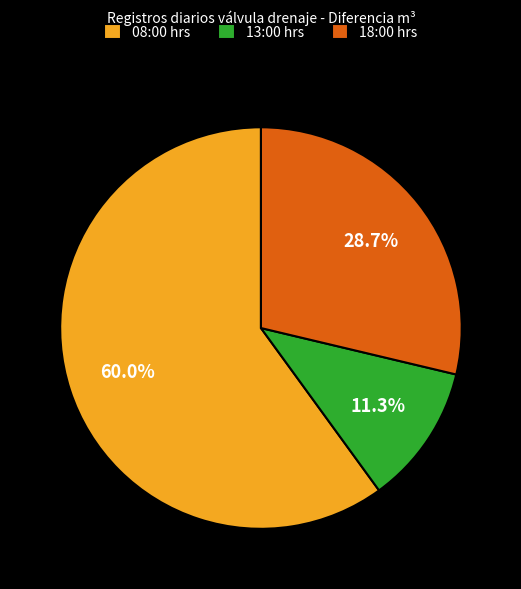

How many segments does this pie chart have?

3